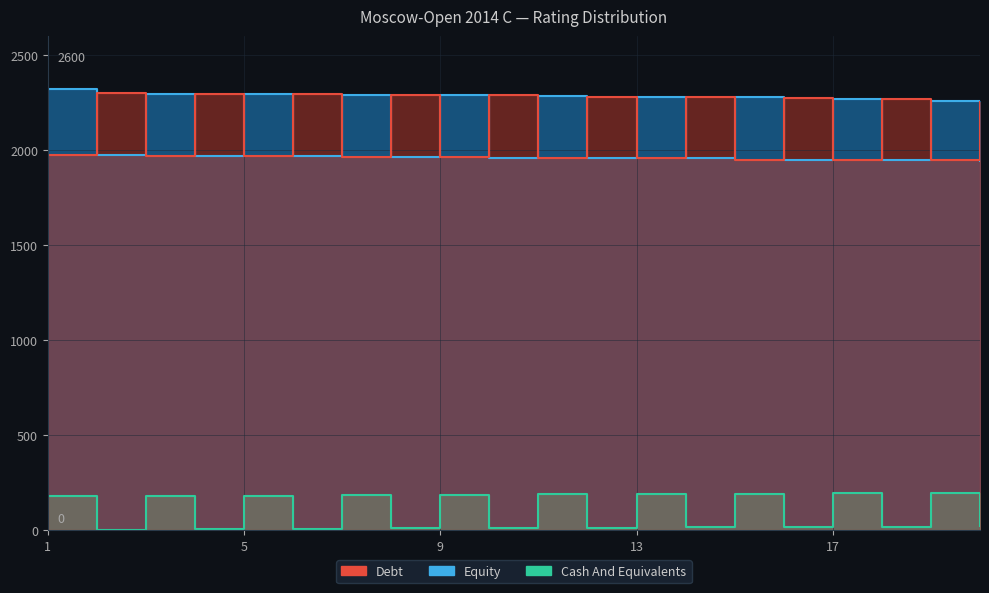

How many data points does each series have?

20